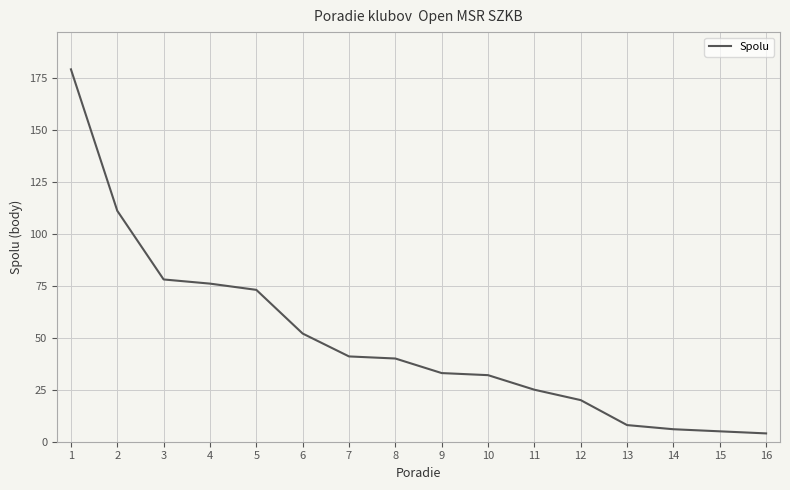

Approximately how many times larger is the value at 4 compared to 12?

3.8